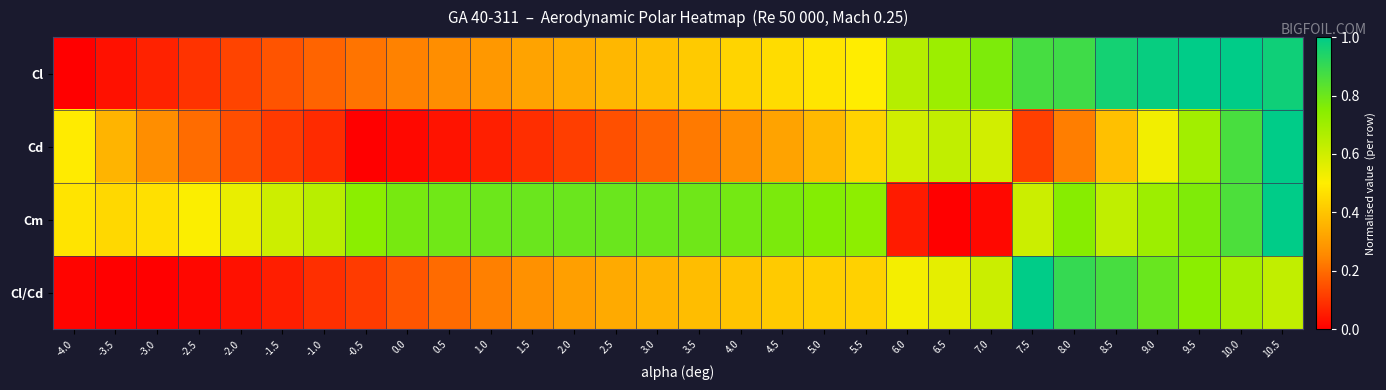

At how many categories does at least one series exceed 0?

30